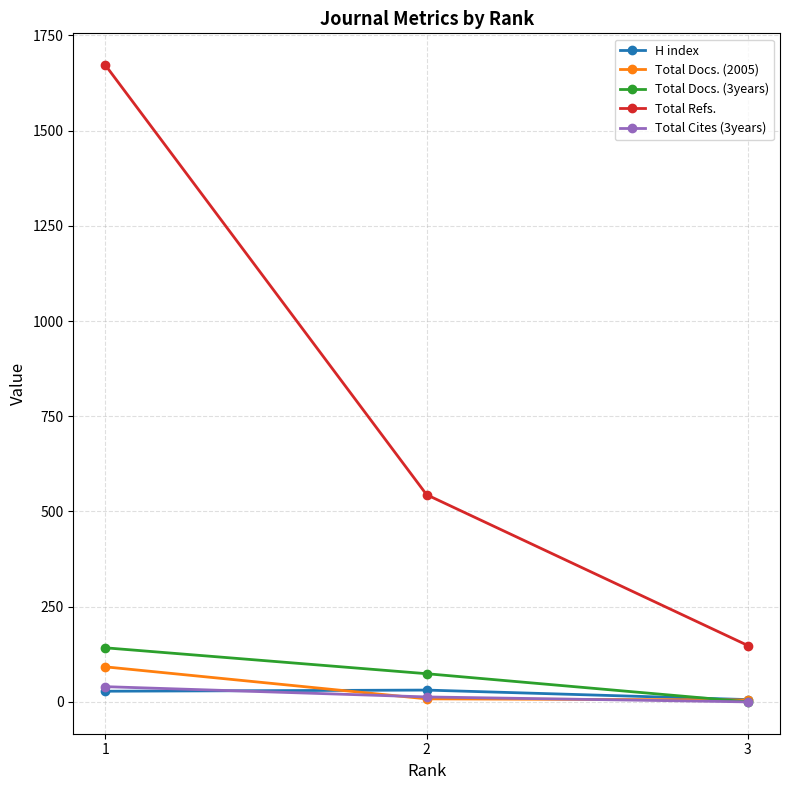

What is the maximum value shown in the chart?

1672